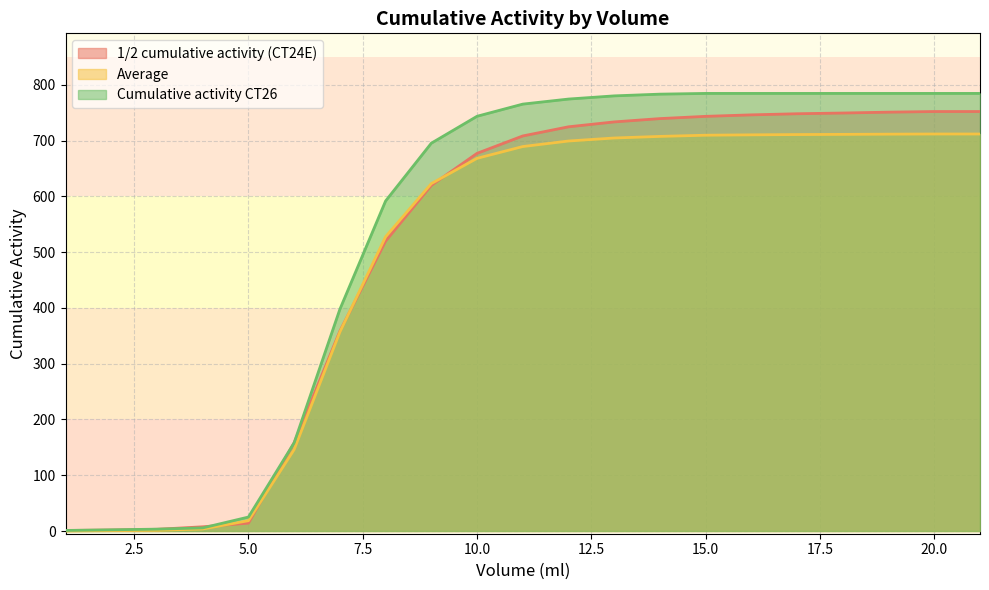

What is the difference between the maximum and minimum values in the 1/2 cumulative activity (CT24E) series?

751.3